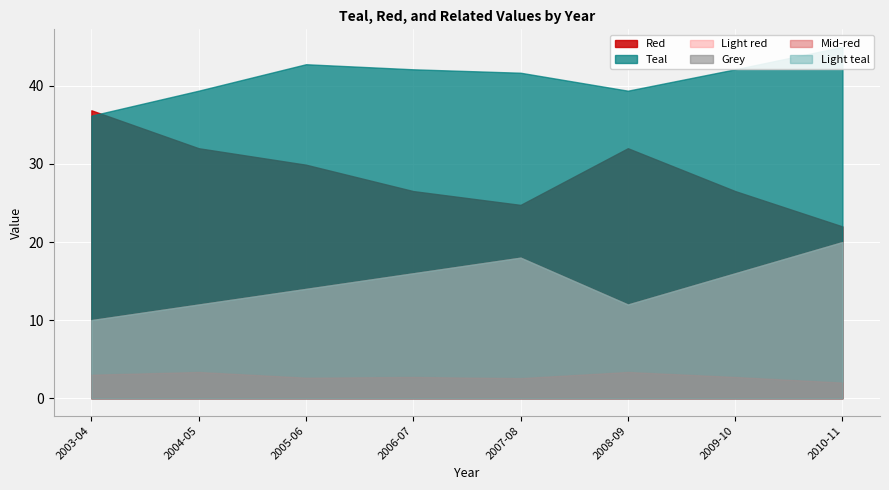

True or false: Light teal and Grey cross at least once.

False